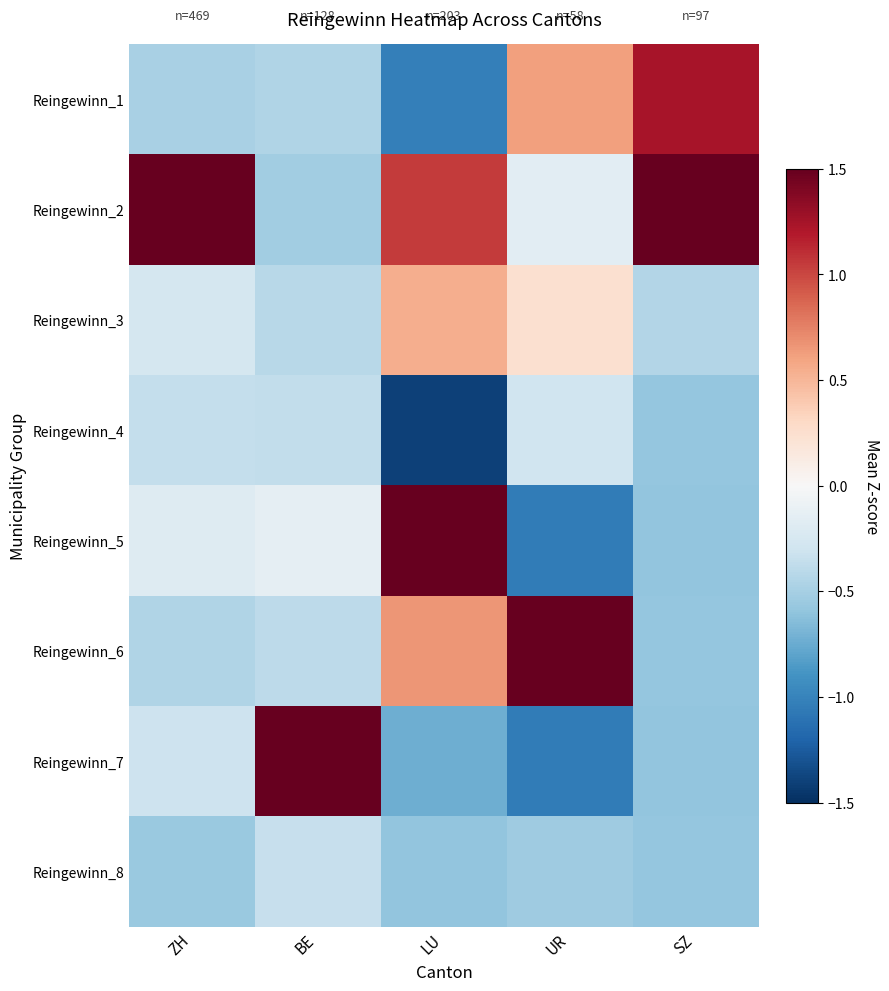

Which category has the highest value across all series?

BE